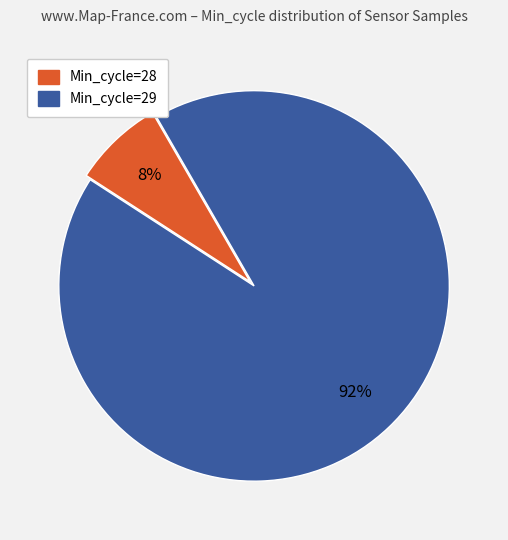

Is there any slice that represents more than half of the pie?

Yes